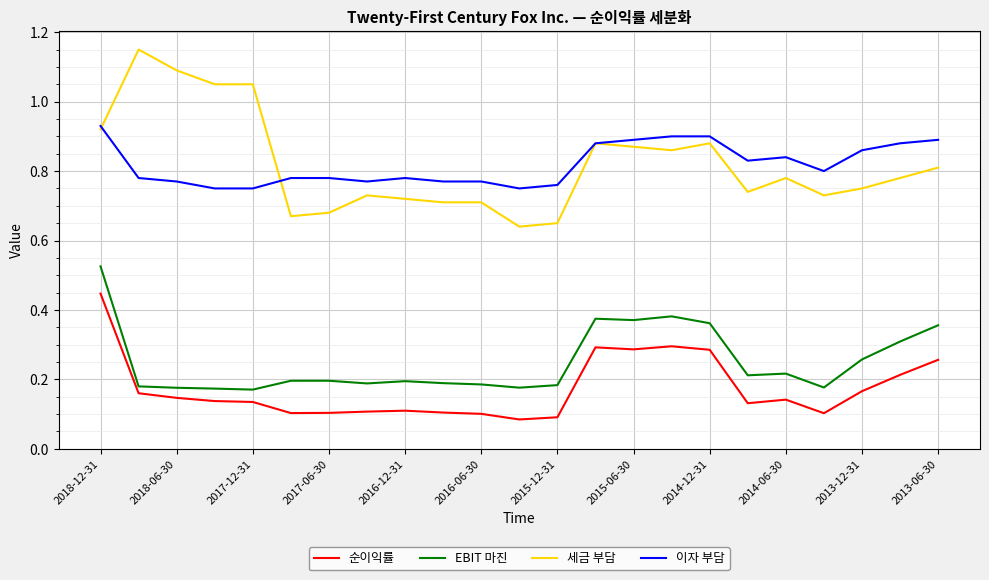

True or false: 순이익률 and 이자 부담 intersect in this chart.

False